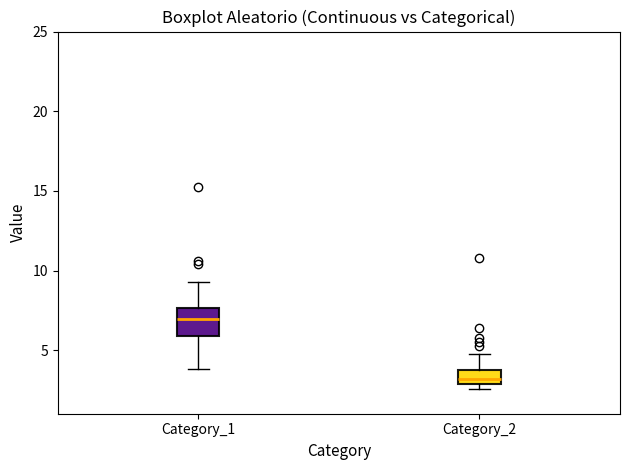

Reading left to right, transcribe this box plot: for each box, give where its median line is, the range the box spans, and where its two whiskers end, as read against the y-axis. The values are not printed on the chart, so give them approximately, as read against the axis.

Category_1: median 7.0, box 6.0 to 7.5, whiskers 4.0 to 9.5
Category_2: median 3.0 (just above the box's lower edge), box 3.0 to 4.0, whiskers 2.5 to 5.0